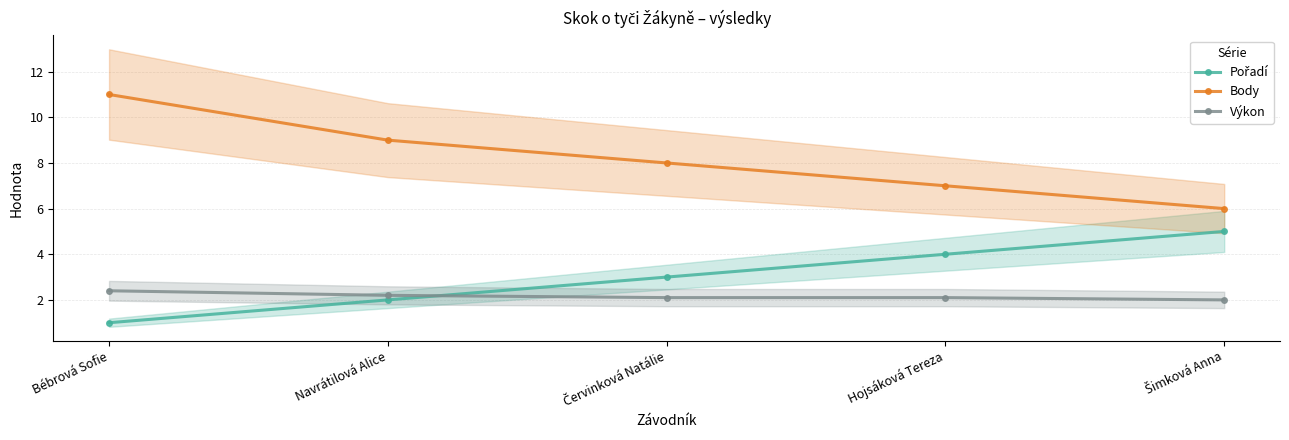

What is the highest value of the Body series?

11.0